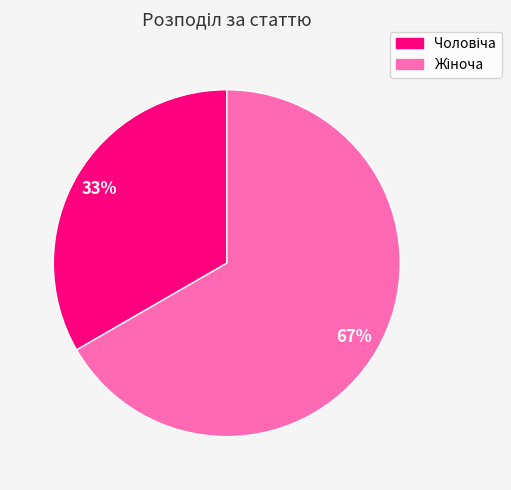

To the nearest percent, what is the average slice percentage?

50%